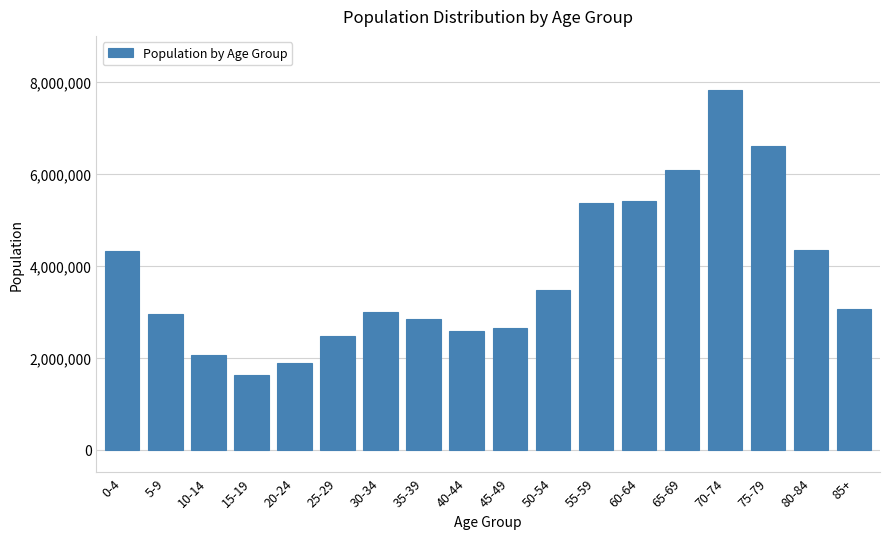

What is the maximum value shown in the chart?

7821238